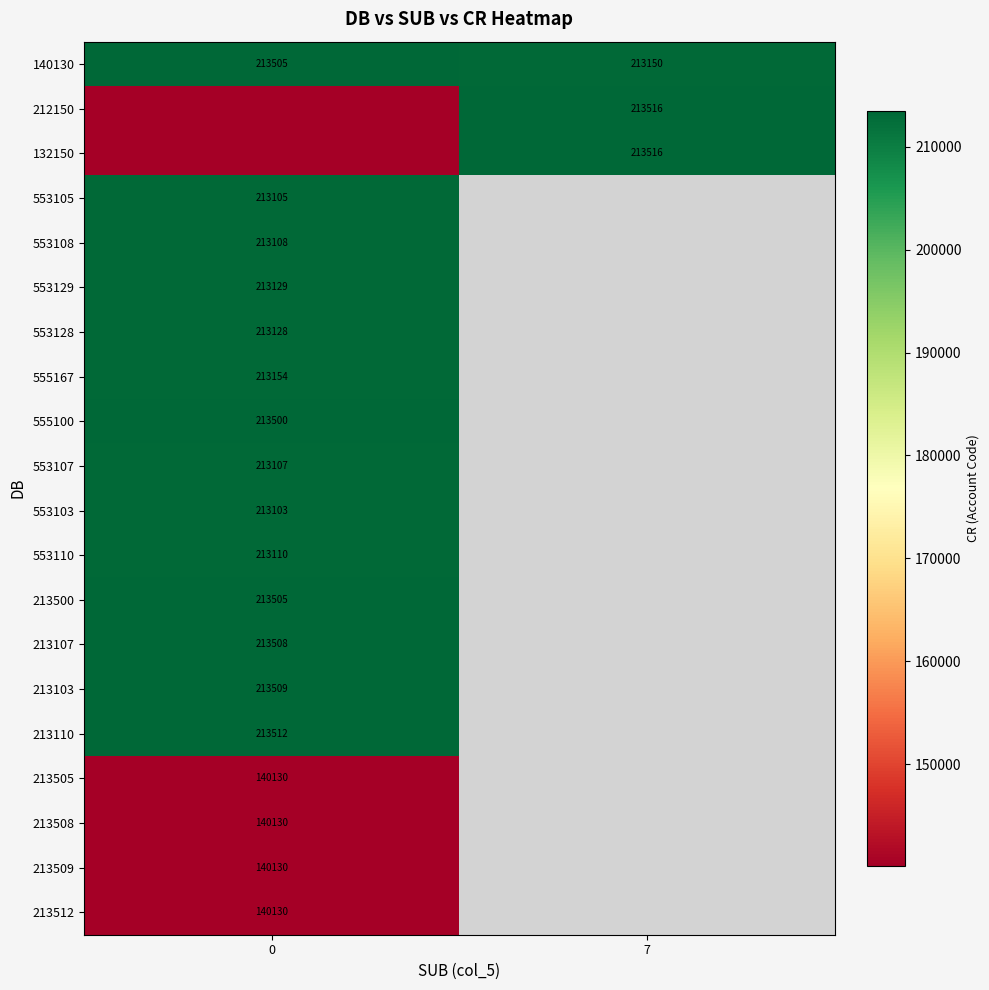

What is the spread (max minus min) of values at 7?

366.0